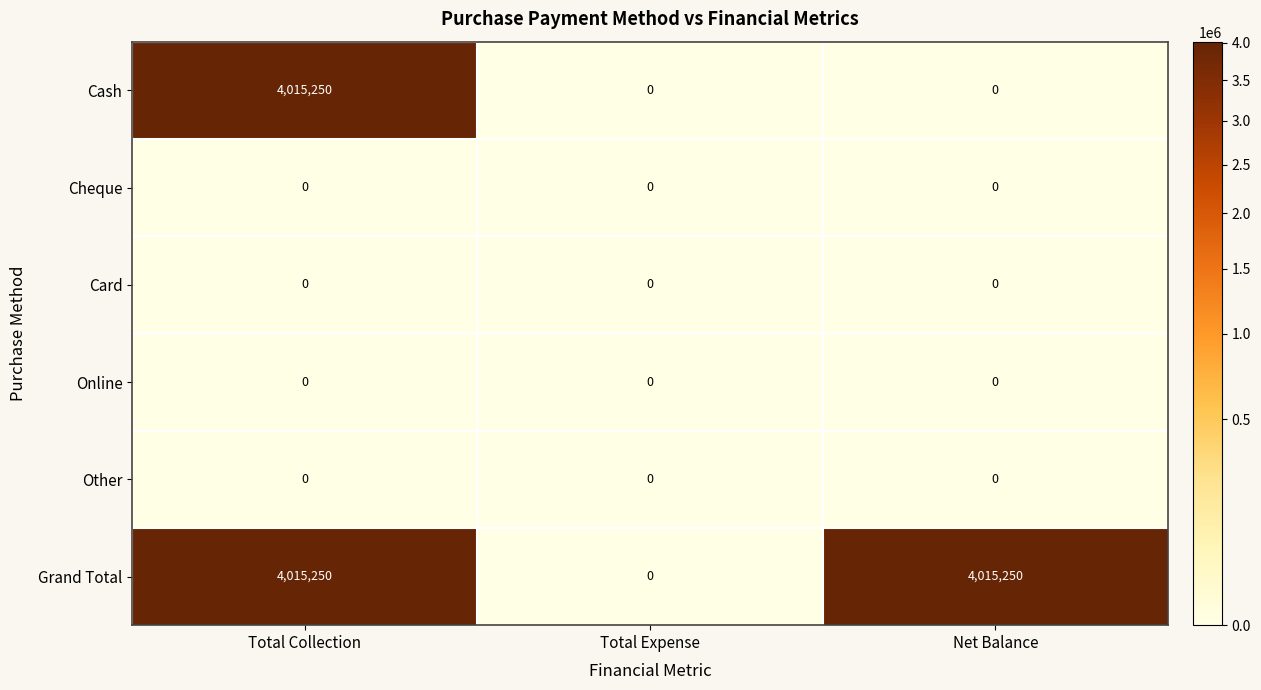

Between Total Collection and Net Balance, which series saw the biggest shift?

Cash